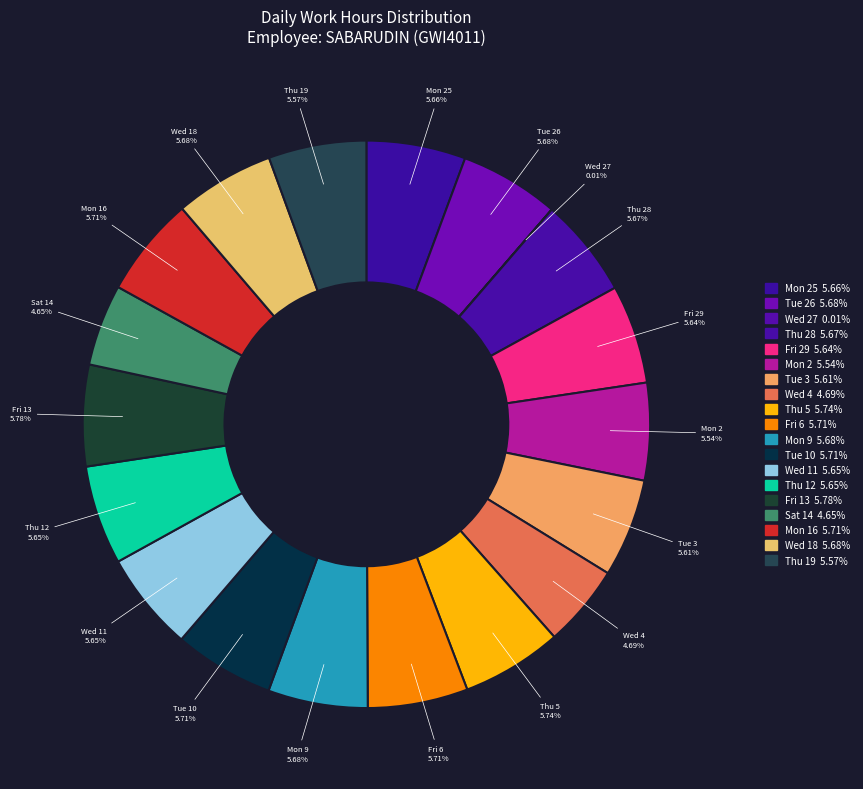

Which slice is the smallest?

Wed 27